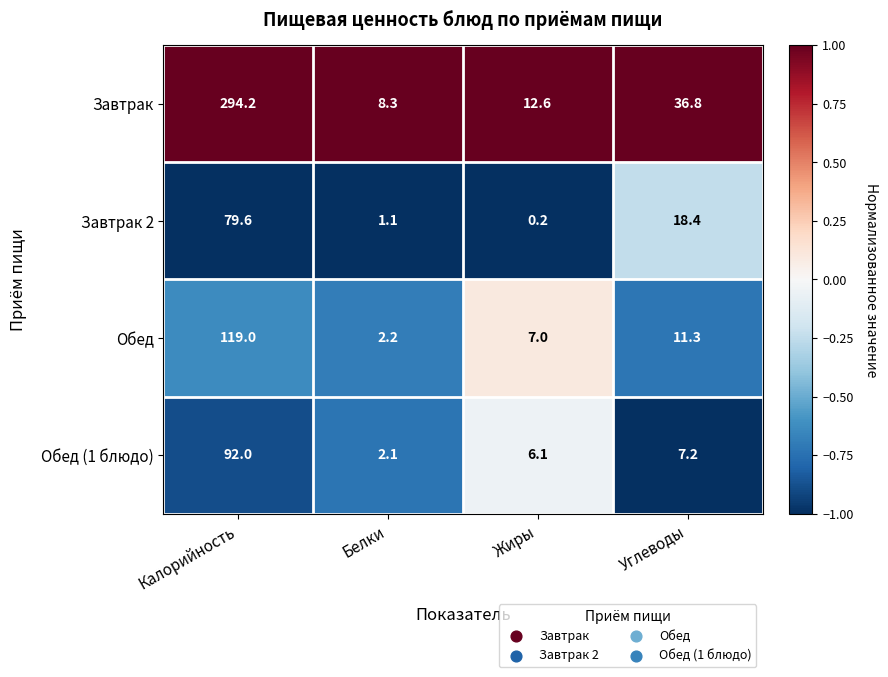

Where does the Обед (1 блюдо) series first go above 7?

Калорийность